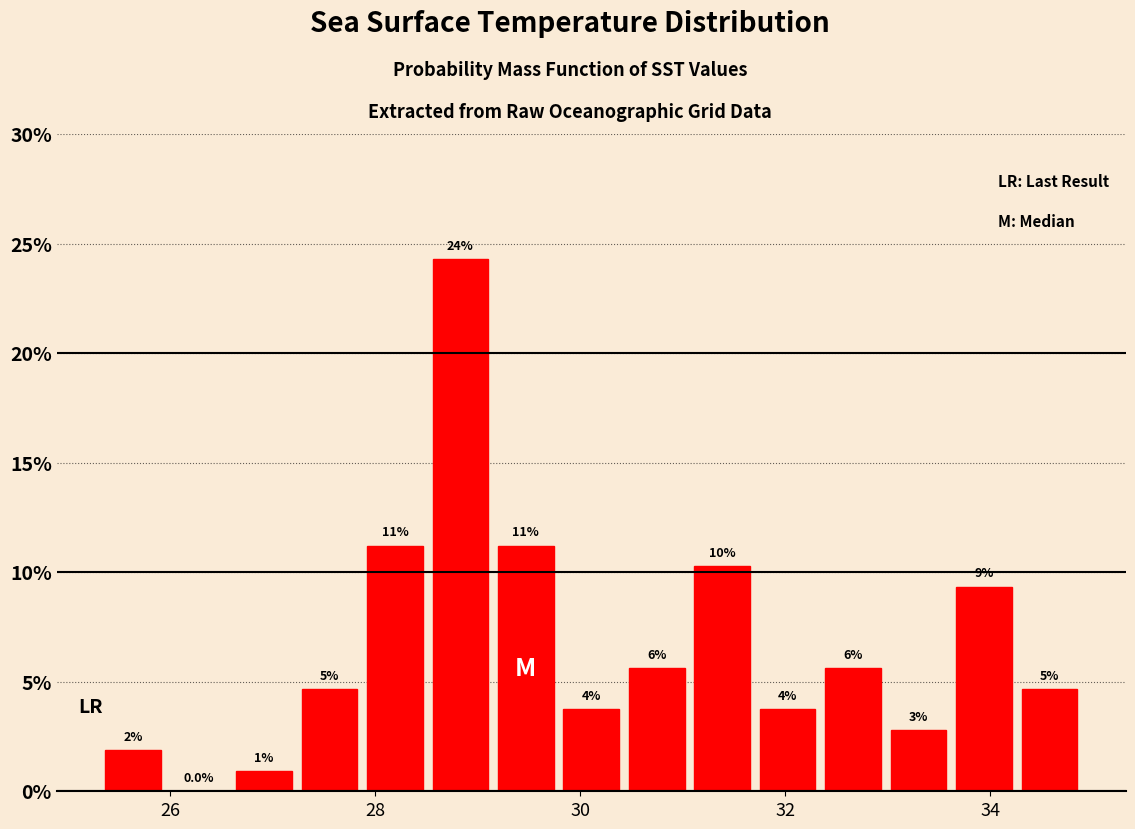

Around what value on the x-axis is the tallest bar? Give the approximate position of its centre, as read against the axis.

28.8